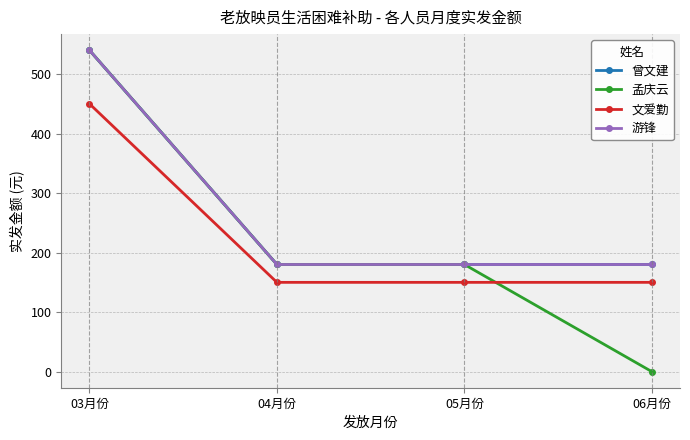

How many series are shown in this chart?

4